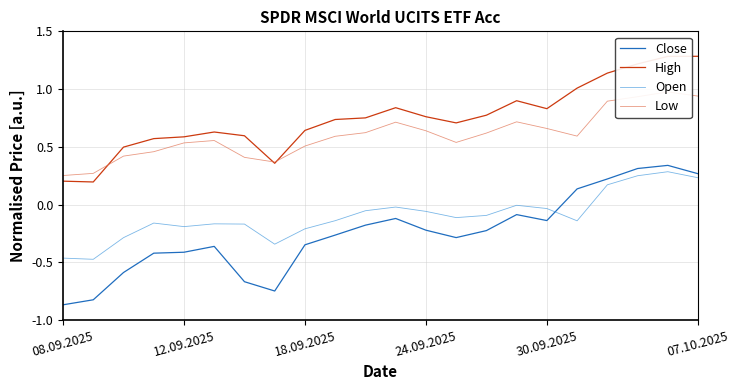

True or false: Close and High intersect in this chart.

False